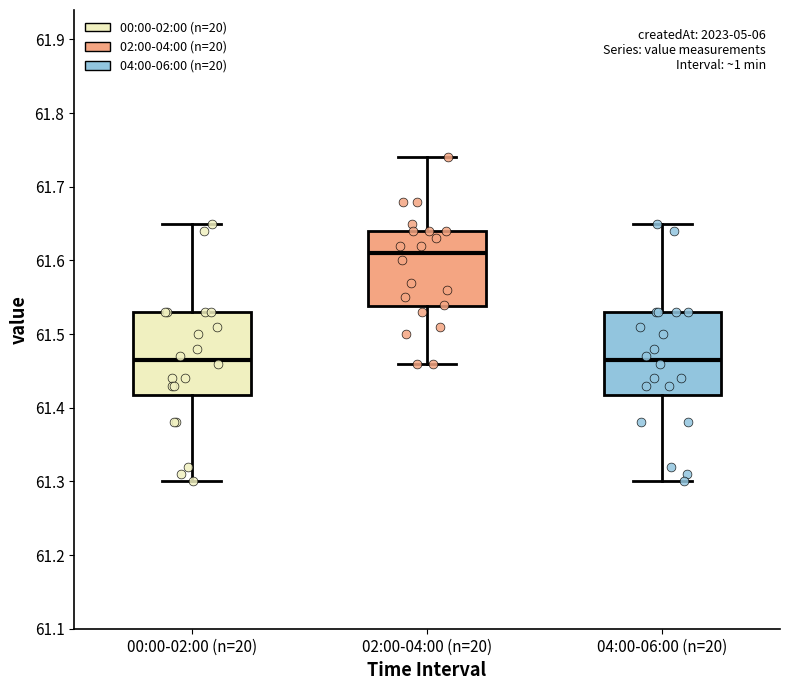

Reading left to right, transcribe this box plot: for each box, give where its median line is, the range the box spans, and where its two whiskers end, as read against the y-axis. The values are not printed on the chart, so give them approximately, as read against the axis.

00:00-02:00 (n=20): median 61.47, box 61.42 to 61.53, whiskers 61.30 to 61.65
02:00-04:00 (n=20): median 61.61, box 61.54 to 61.64, whiskers 61.46 to 61.74
04:00-06:00 (n=20): median 61.47, box 61.42 to 61.53, whiskers 61.30 to 61.65